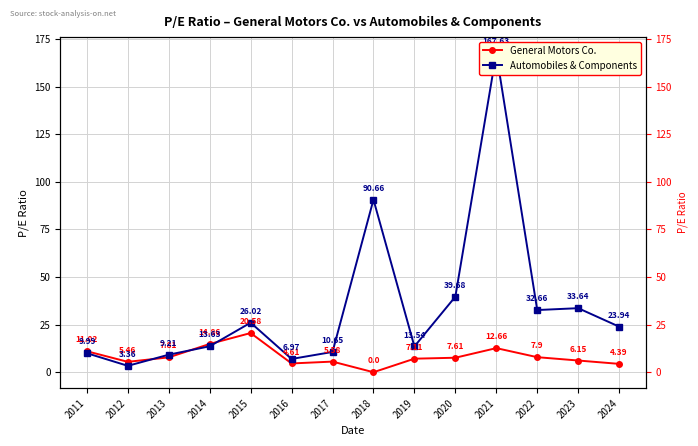

Between 2011 and 2019, which is larger?

2011